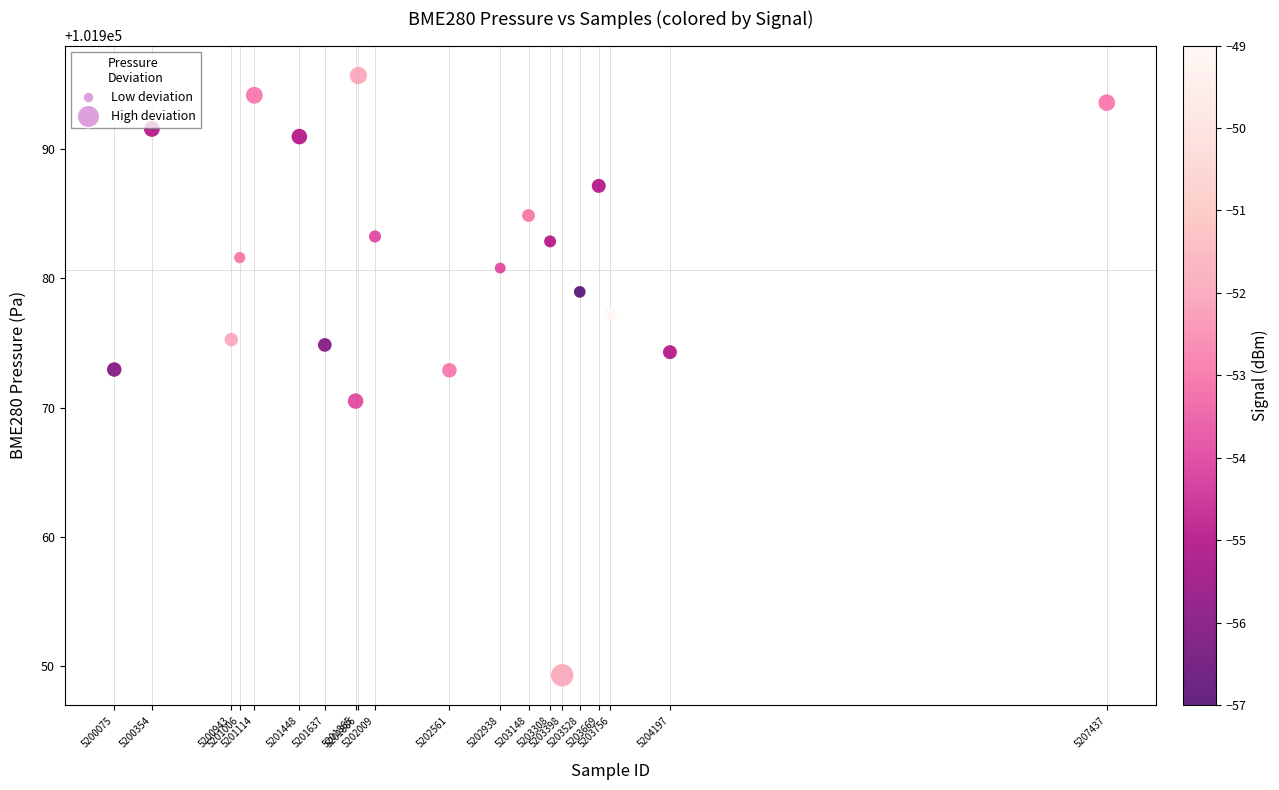

What is the range of X values (max minus min)?

7362.0